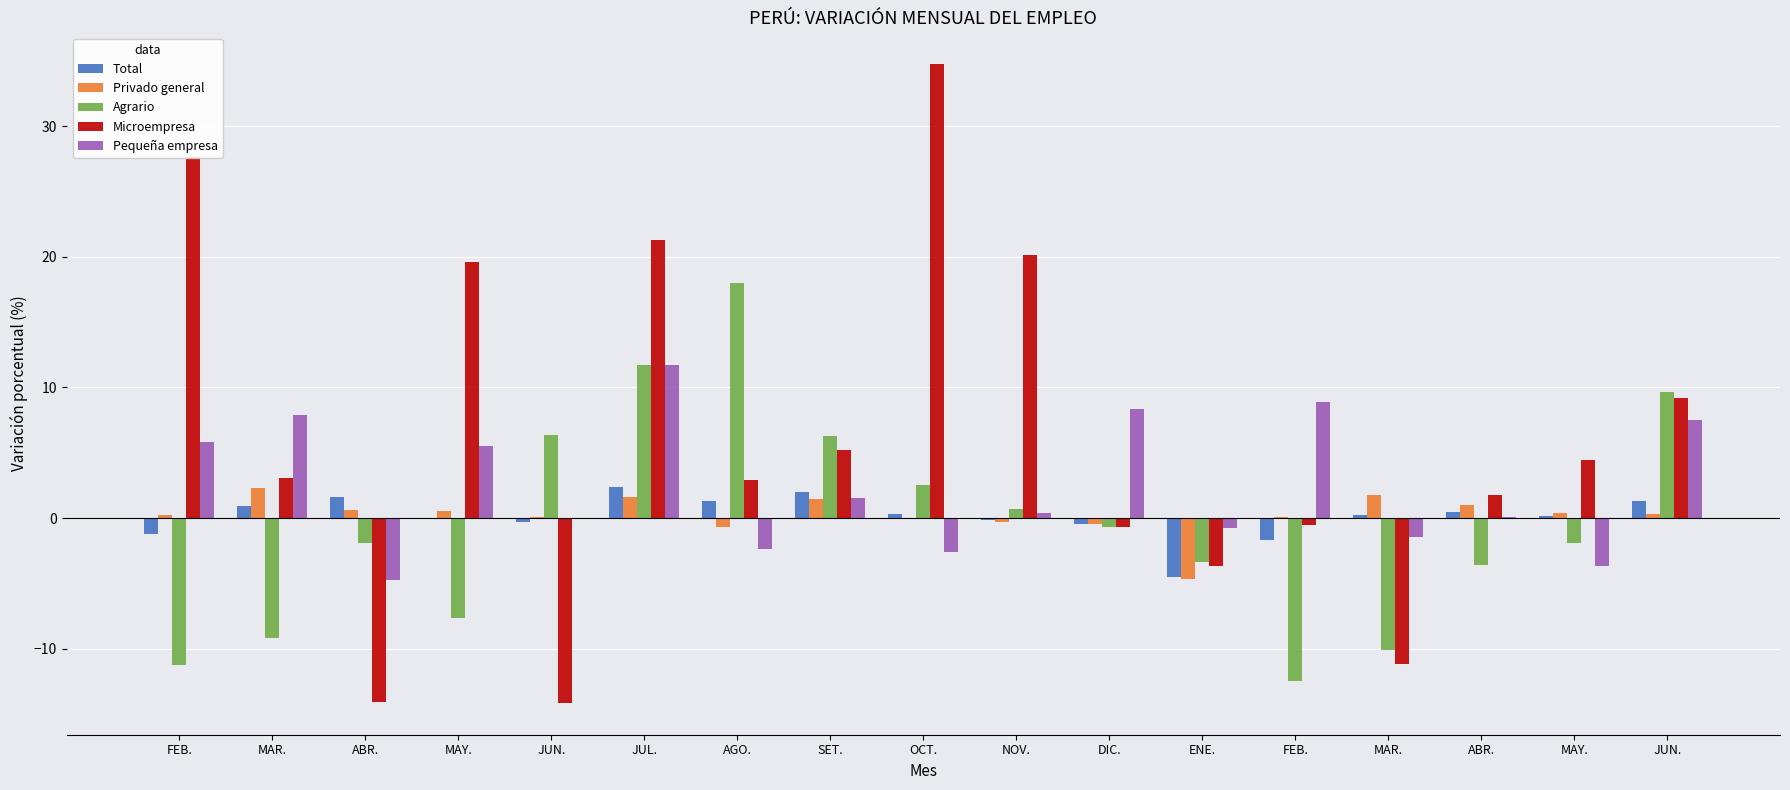

Are the bars horizontal?

No